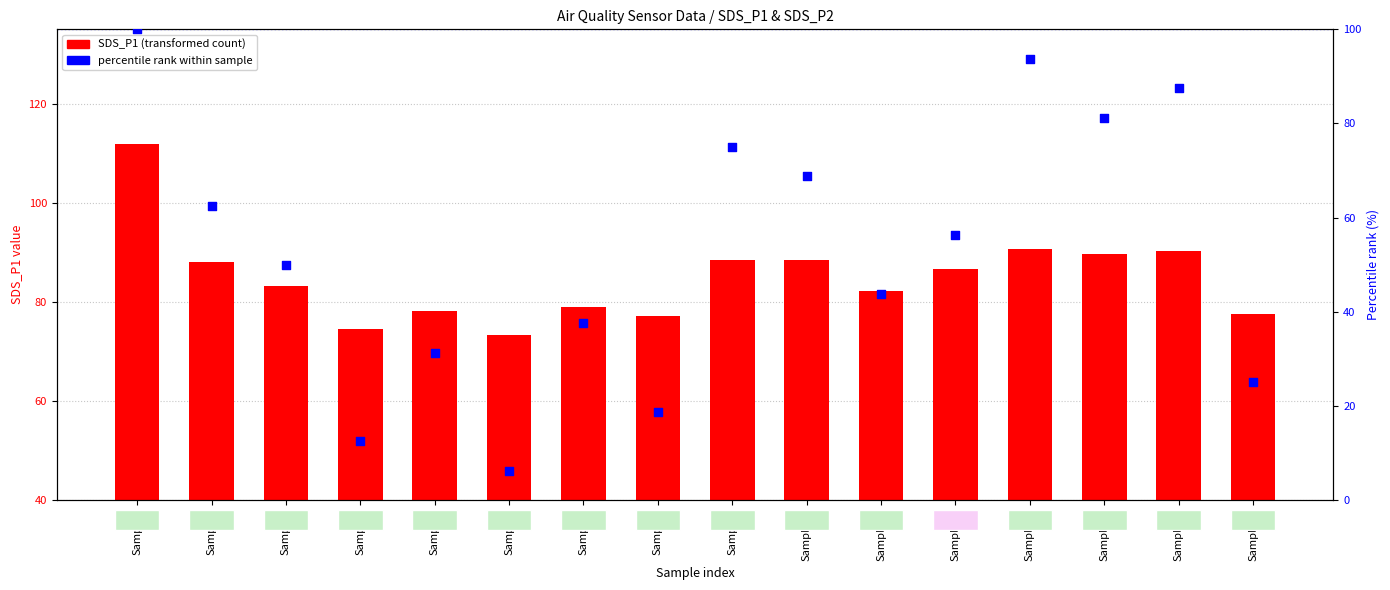

Which series has the largest total across all categories?

SDS_P1 (transformed count)